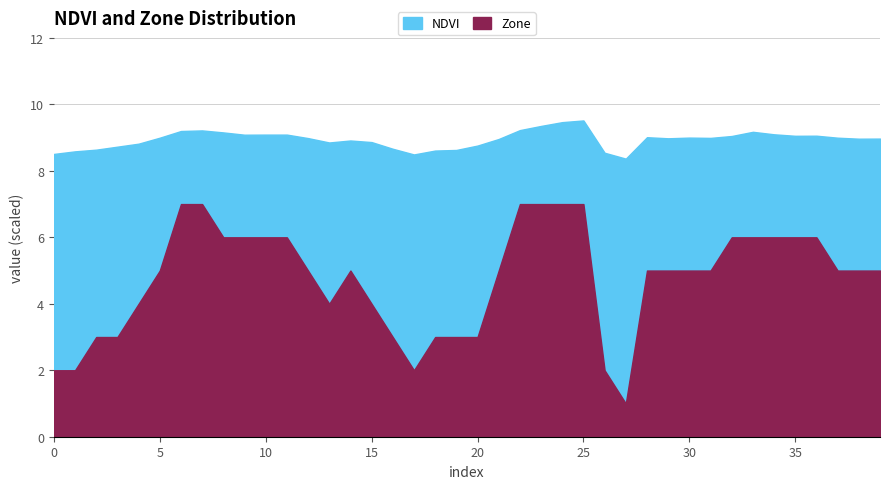

True or false: NDVI has more than 1 interior local peaks.

True